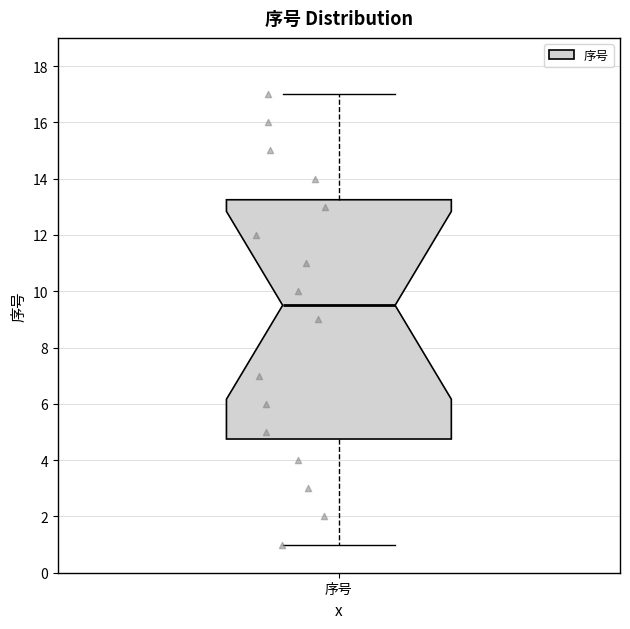

Transcribe this box plot: give where the median line is, the range the box spans, and where the two whiskers end, as read against the y-axis. The values are not printed on the chart, so give them approximately, as read against the axis.

median 9.6, box 4.8 to 13.2, whiskers 1.0 to 17.0